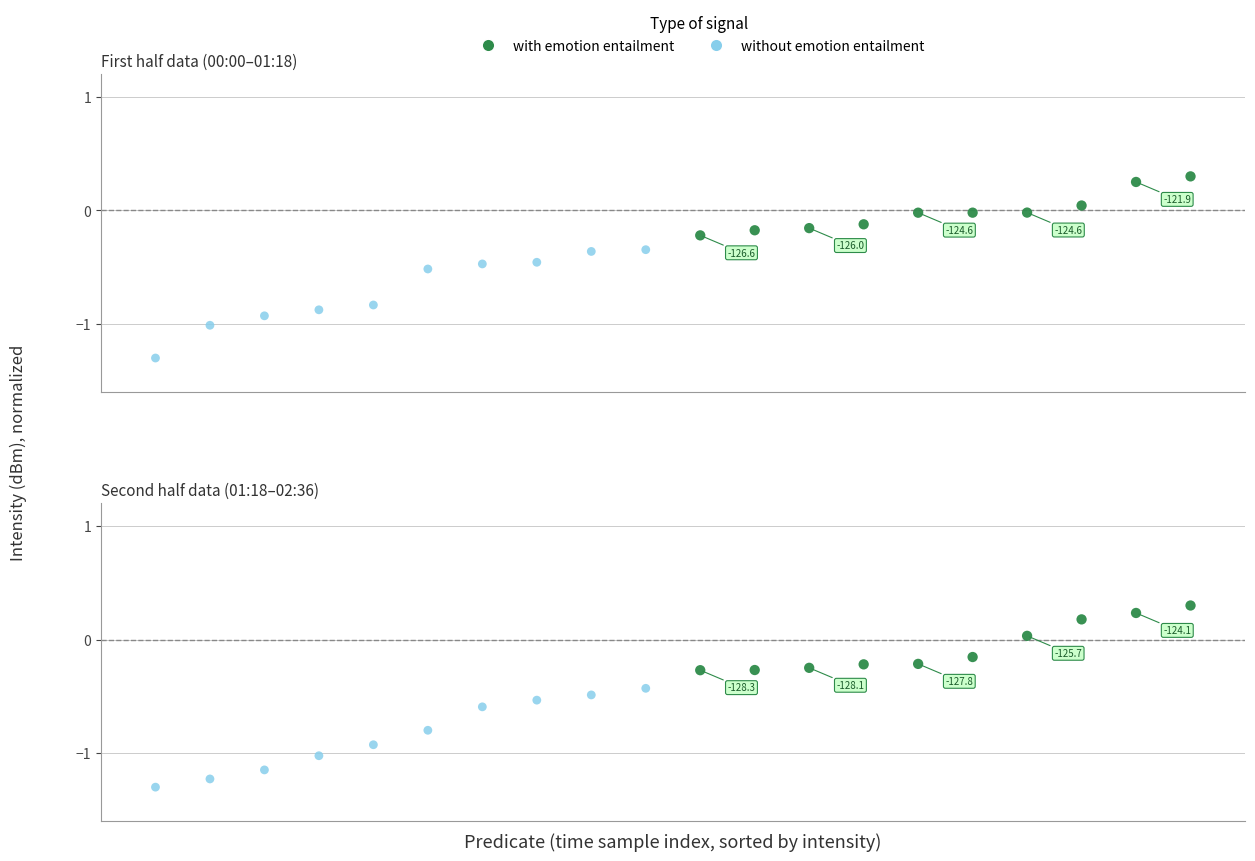

At how many categories does at least one series exceed 0?

4